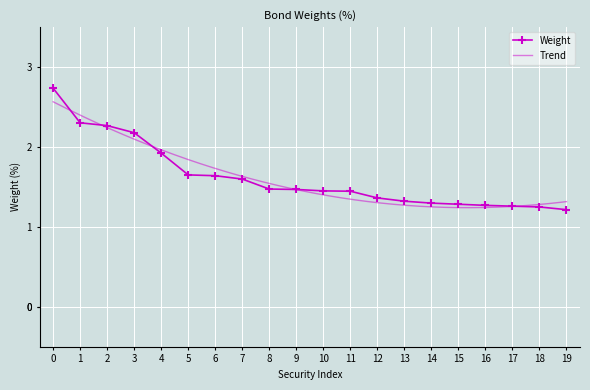

What is the value of the Weight point at the 4th from the left?

2.2